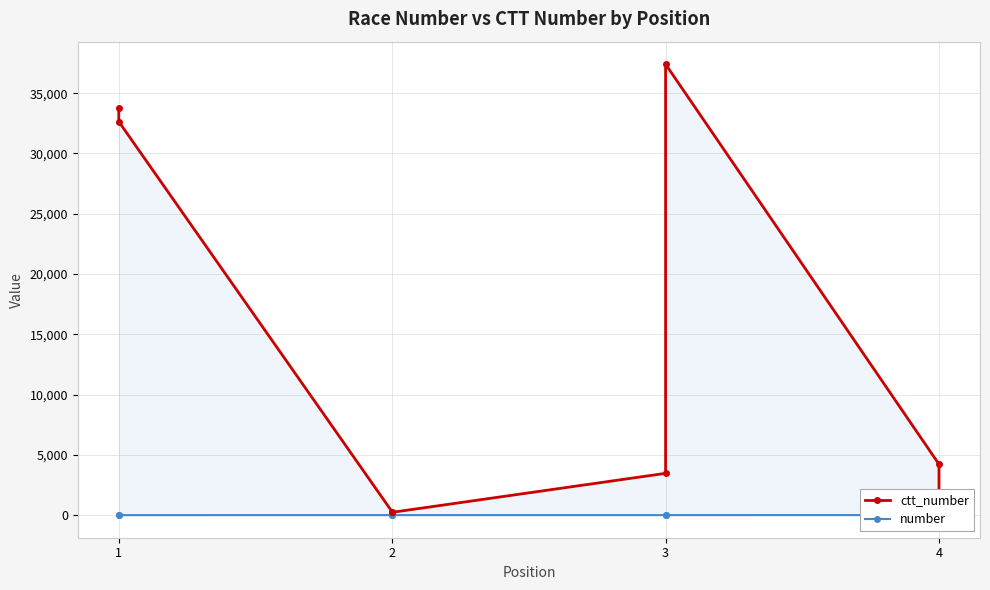

What is the average value of the ctt_number series?

14146